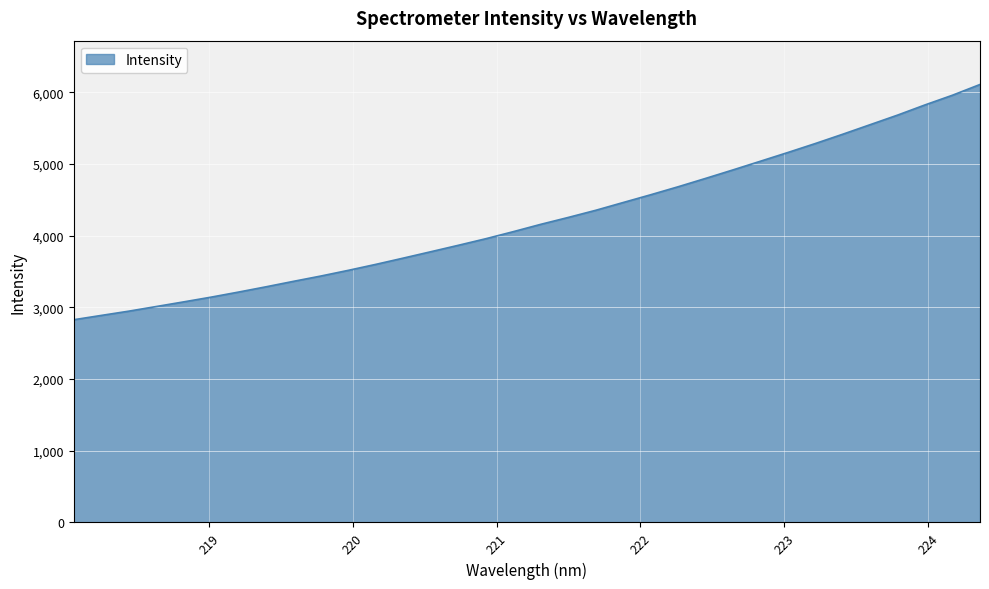

What is the greatest value displayed?

6110.4